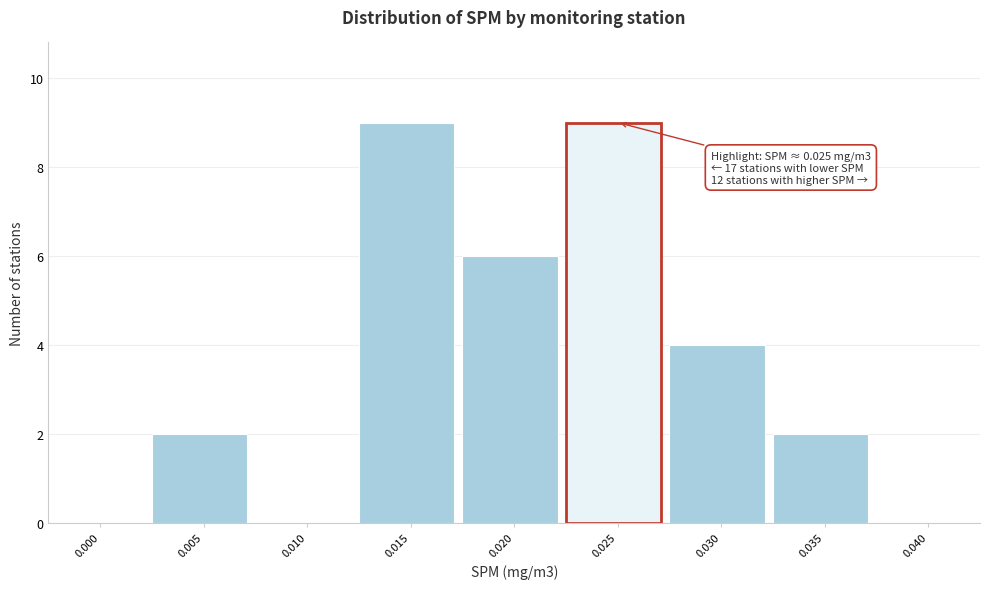

Reading right to left, extract all data points from this chart.

0.040=0	0.035=2	0.030=4	0.025=9	0.020=6	0.015=9	0.010=0	0.005=2	0.000=0